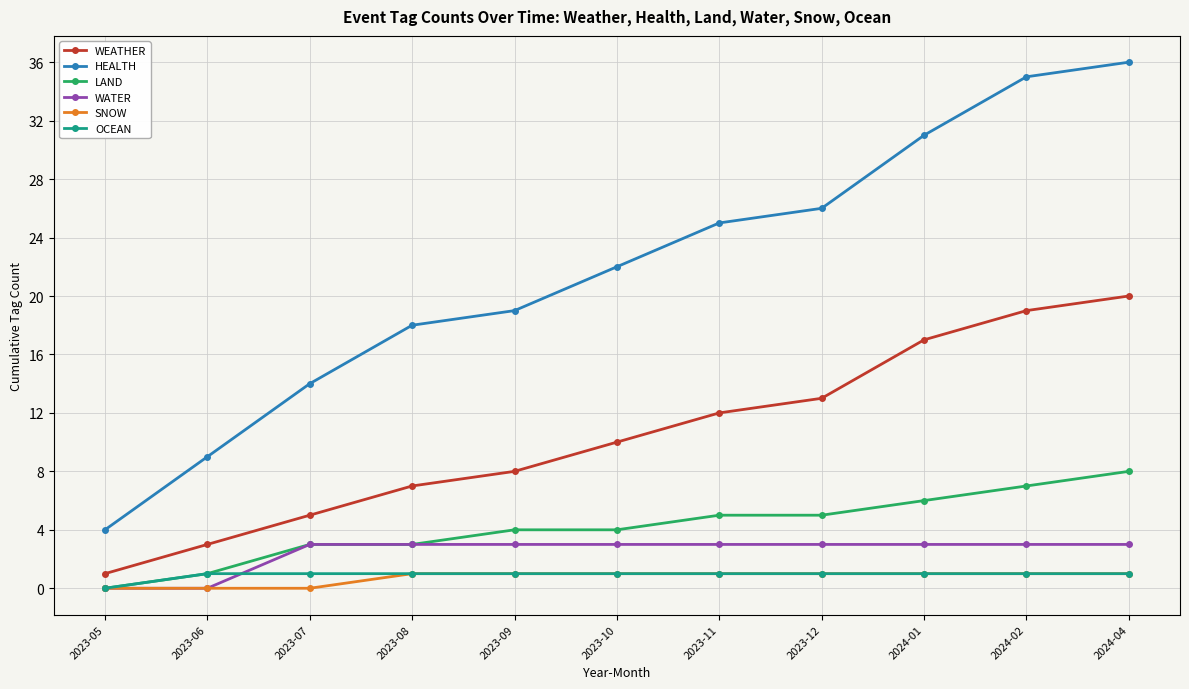

Rank the categories by HEALTH value from lowest to highest.

2023-05, 2023-06, 2023-07, 2023-08, 2023-09, 2023-10, 2023-11, 2023-12, 2024-01, 2024-02, 2024-04